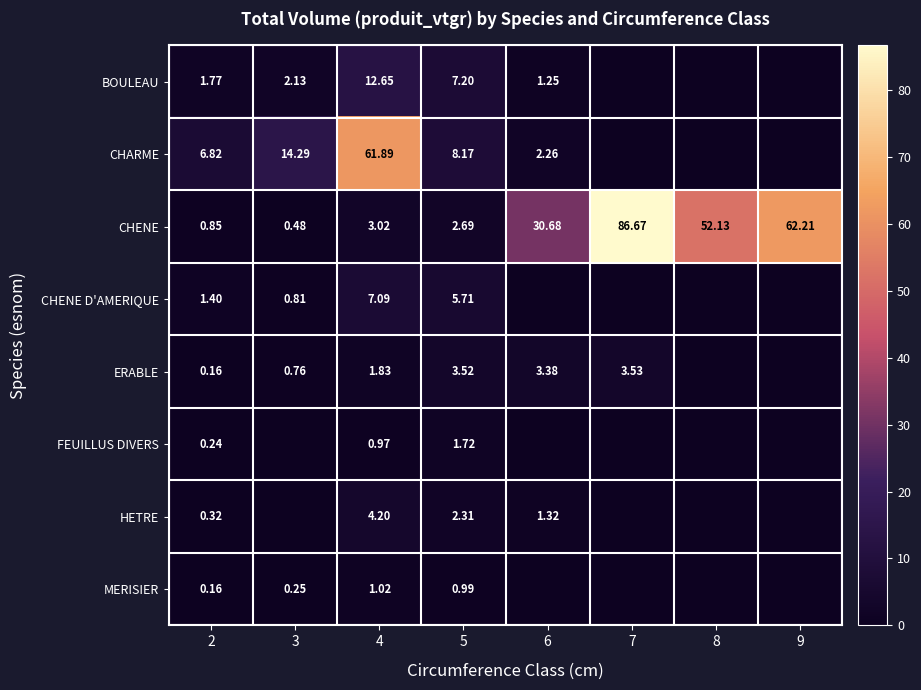

Is the value of ERABLE at 5 greater than the value of CHENE D'AMERIQUE at 5?

No